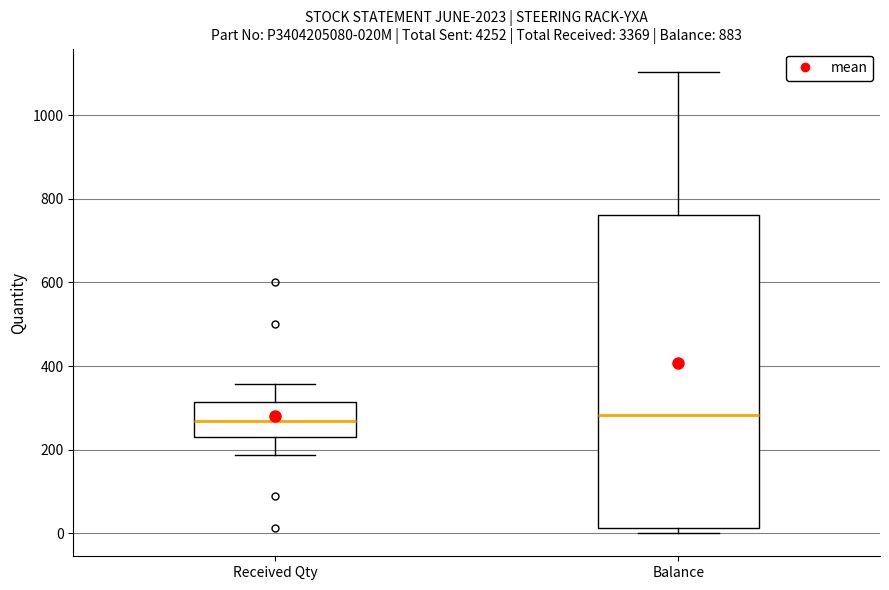

Where does the lower whisker of the box for Received Qty end on the y-axis? The values are not printed on the chart, so give them approximately, as read against the axis.

180